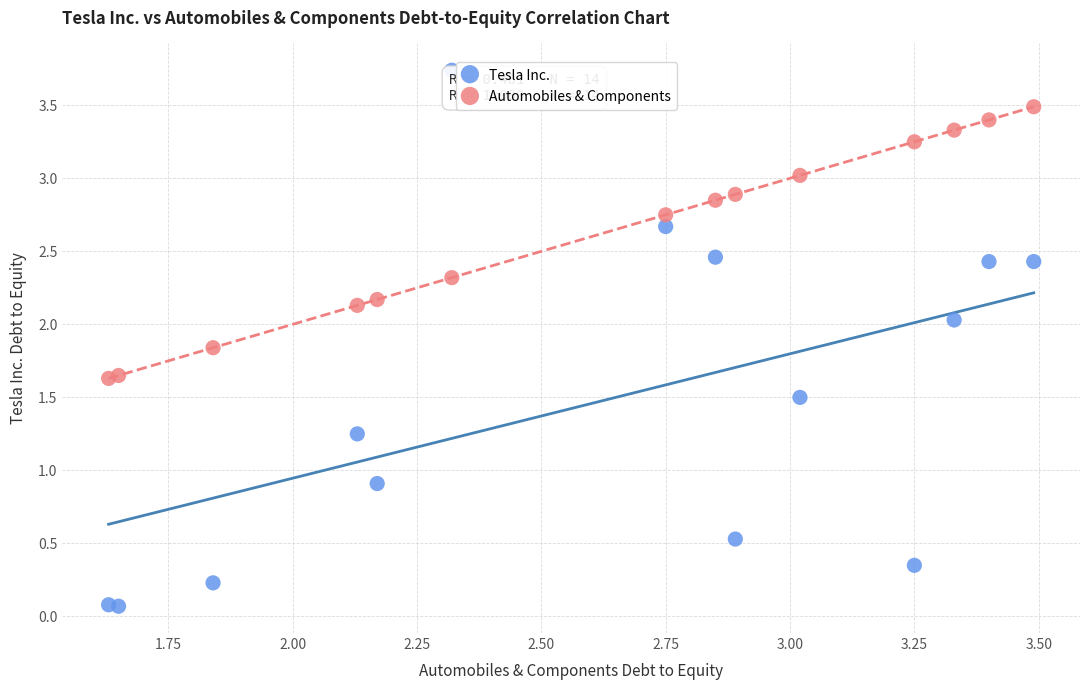

Which series contains the highest Y value?

Tesla Inc.